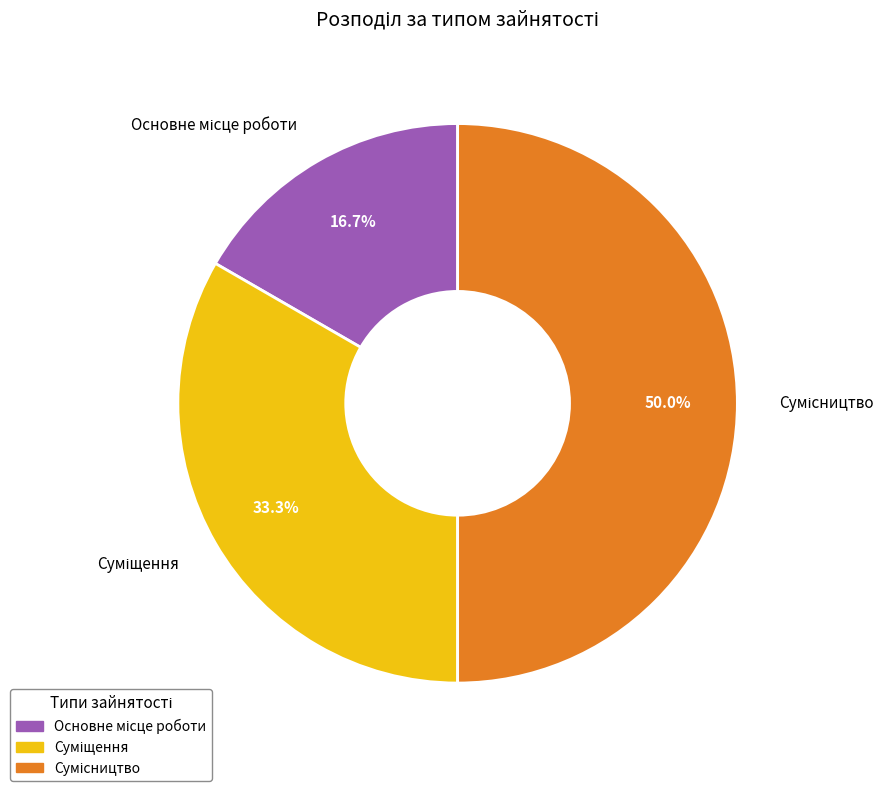

How many segments does this pie chart have?

3